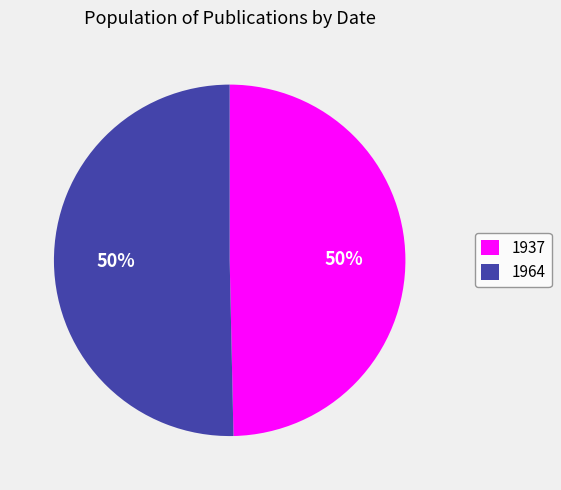

To the nearest percent, what is the average slice percentage?

50%